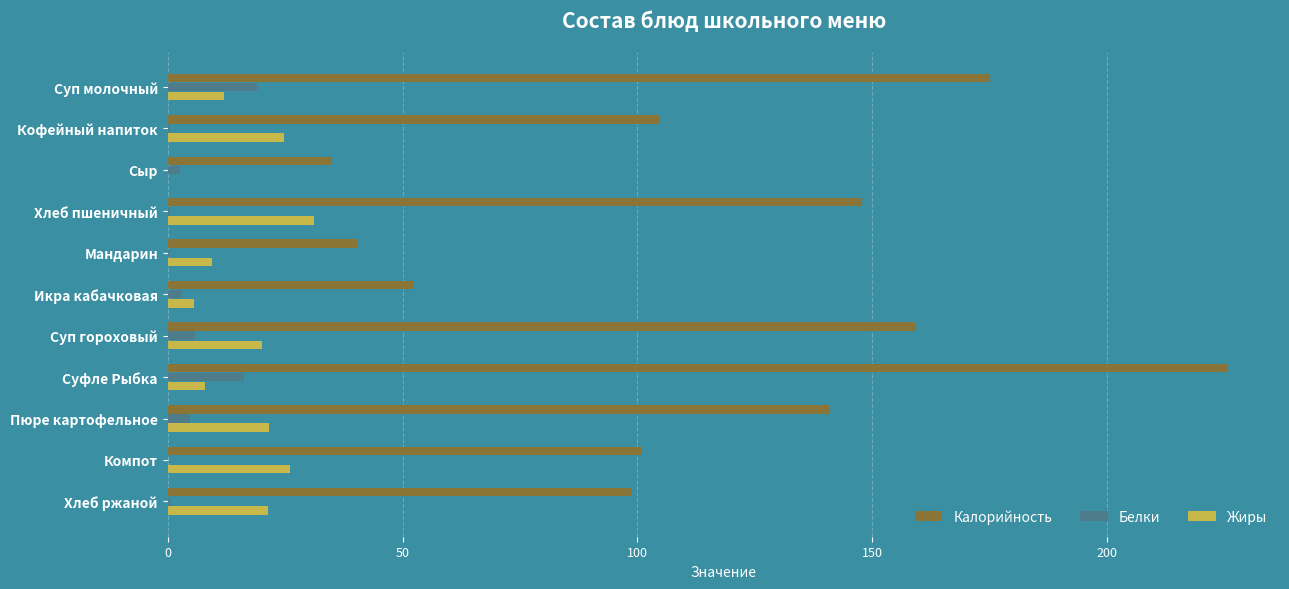

Is the value of Белки at Сыр greater than the value of Калорийность at Пюре картофельное?

No